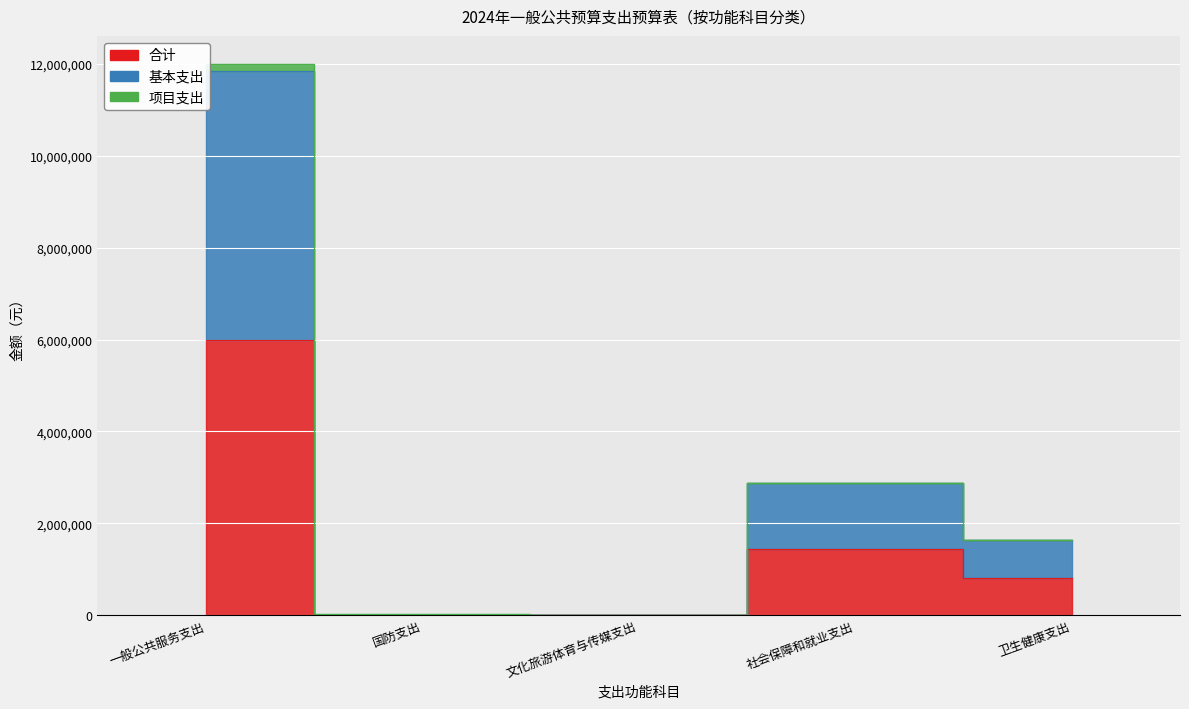

True or false: 基本支出 and 合计 intersect in this chart.

False